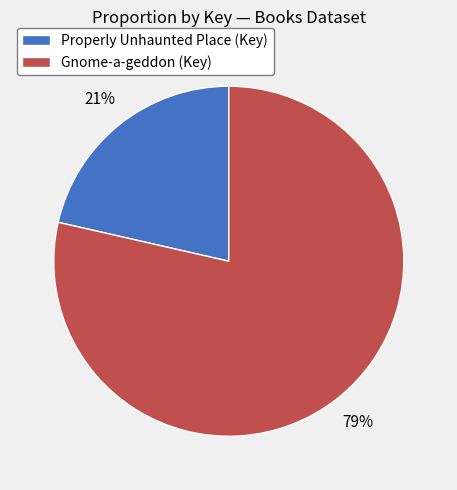

True or false: Gnome-a-geddon accounts for 79% of the total.

True